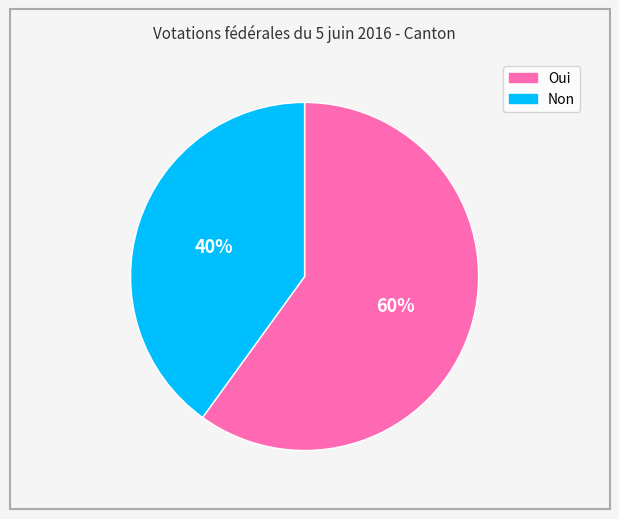

To the nearest percent, what is the difference between the largest and smallest slice percentages?

20%